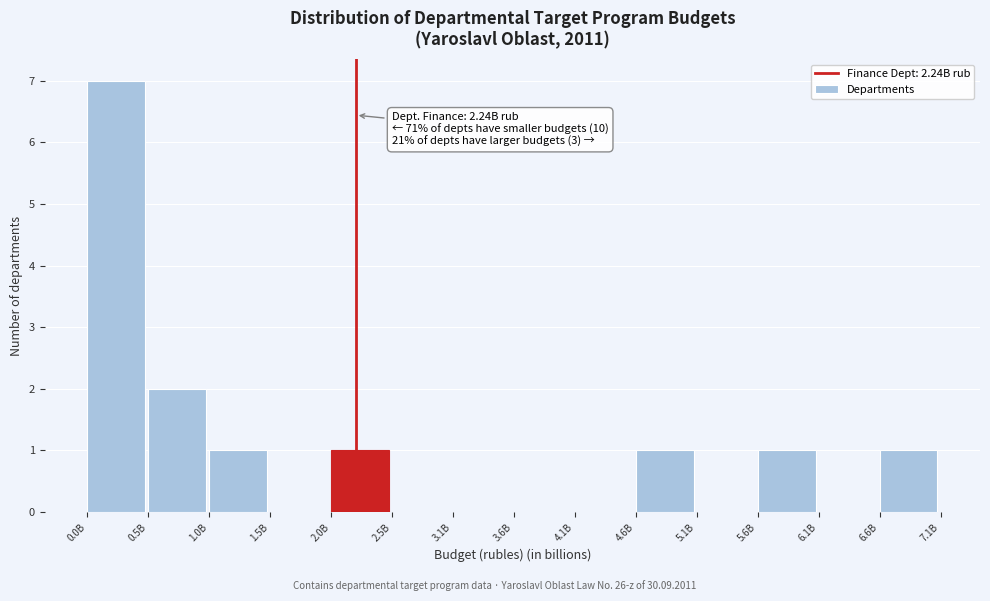

Reading left to right, transcribe all the data shown in this chart.

0.0B=7	0.5B=2	1.0B=1	1.5B=0	2.0B=1	2.5B=0	3.1B=0	3.6B=0	4.1B=0	4.6B=1	5.1B=0	5.6B=1	6.1B=0	6.6B=1